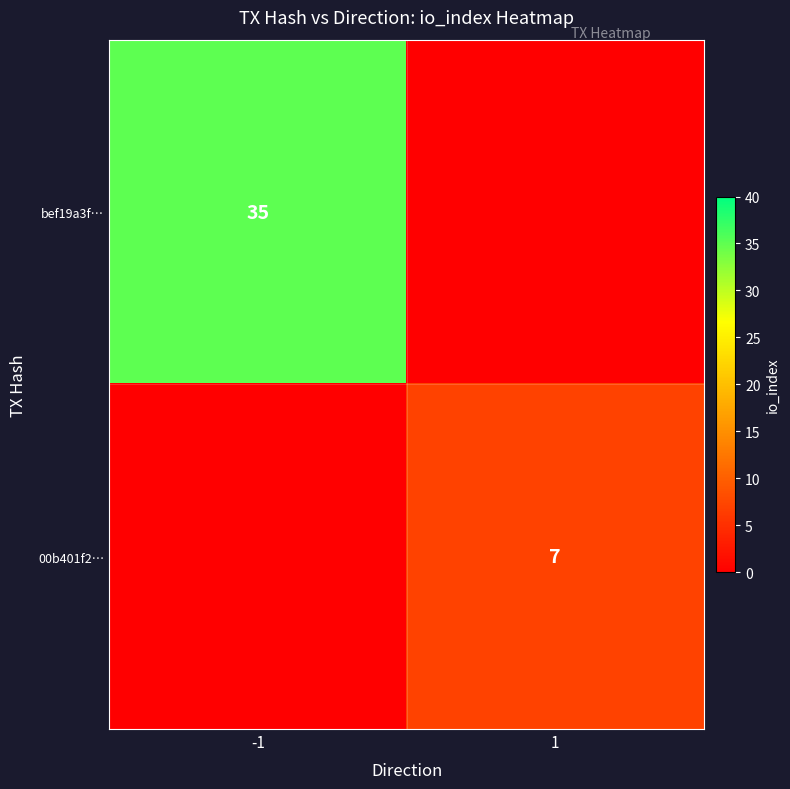

Is it true that bef19a3f… equals 48 at -1?

False